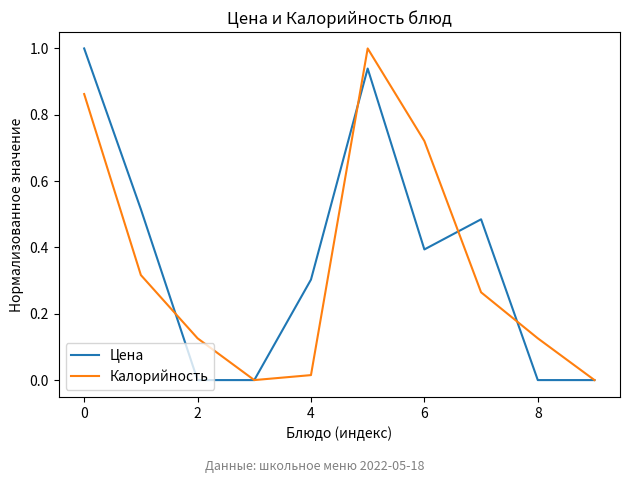

What is the greatest value displayed?

1.0